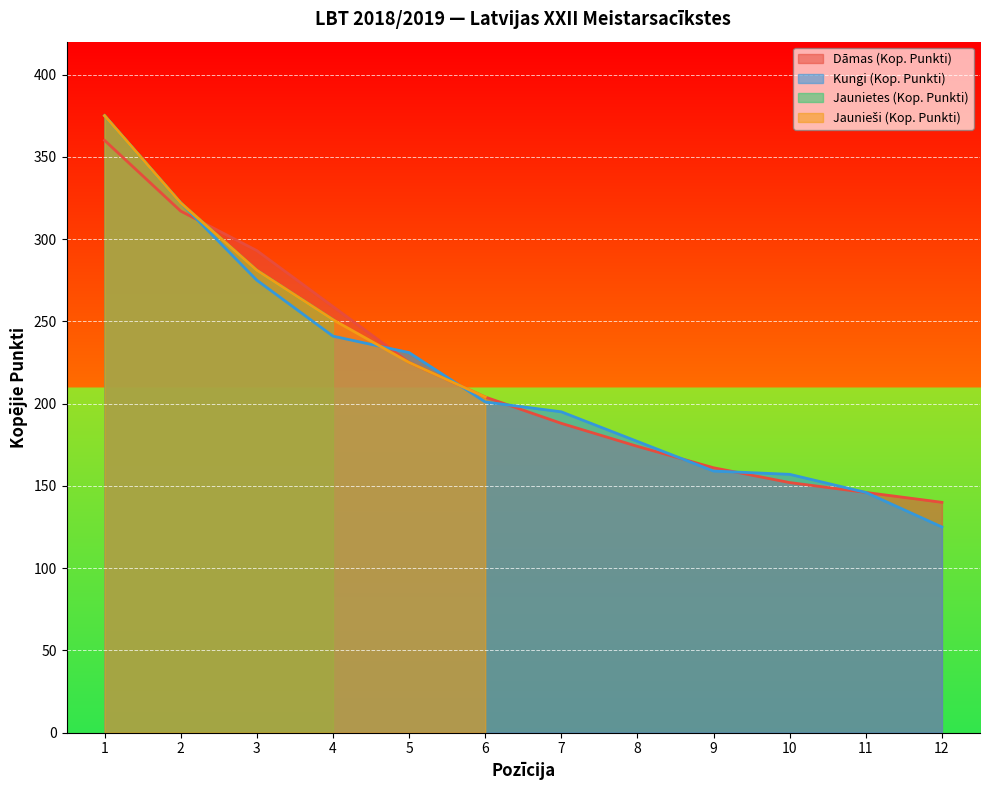

Read the Dāmas (Kop. Punkti) value at 3, to the nearest 50.

300